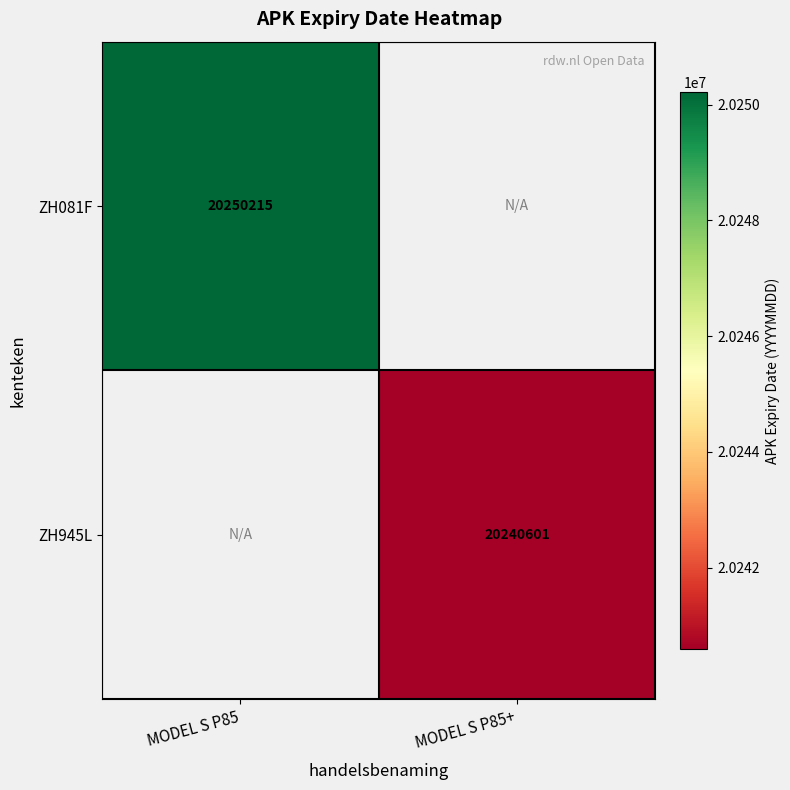

Is it true that ZH081F equals 12610952 at MODEL S P85?

False